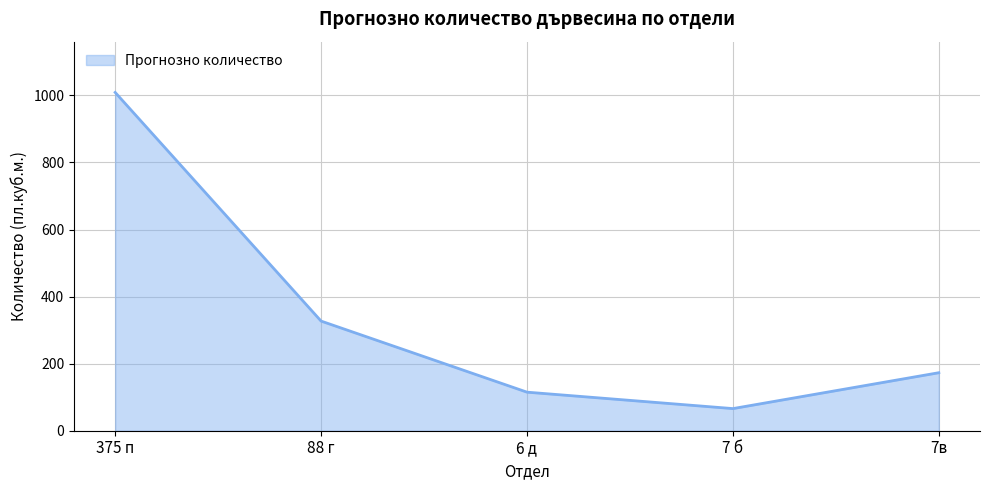

What is the ratio of the value at 88 г to the value at 7 б?

5.0